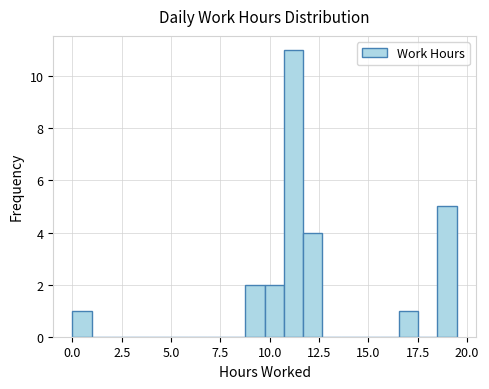

Around what value on the x-axis is the tallest bar? Give the approximate position of its centre, as read against the axis.

11.0